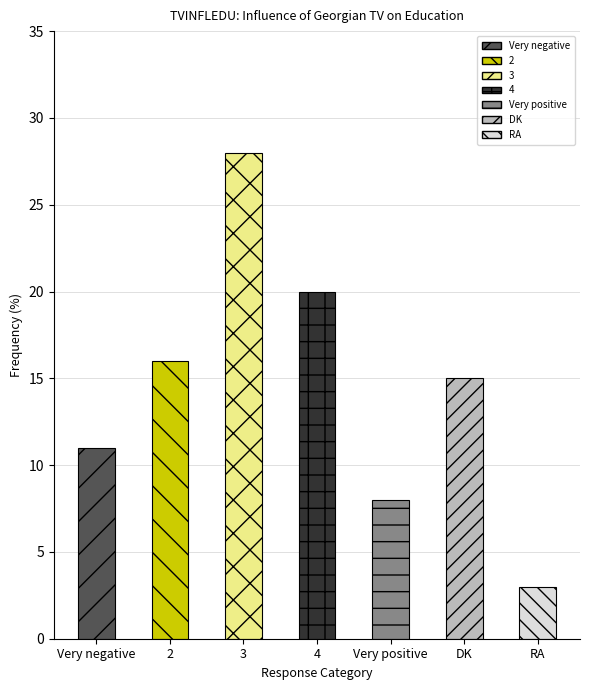

What is the average value?

14